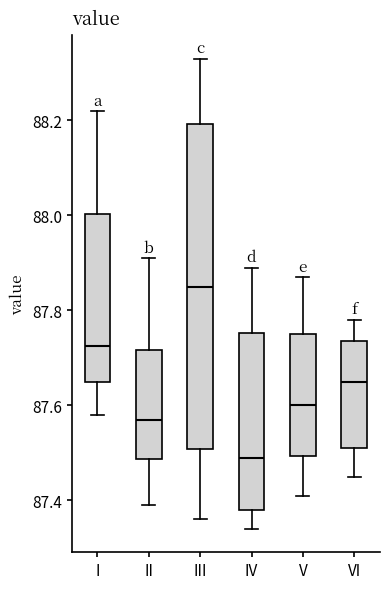

Reading left to right, transcribe this box plot: for each box, give where its median line is, the range the box spans, and where its two whiskers end, as read against the y-axis. The values are not printed on the chart, so give them approximately, as read against the axis.

I: median 87.72, box 87.66 to 88.00, whiskers 87.58 to 88.22
II: median 87.58, box 87.48 to 87.72, whiskers 87.40 to 87.92
III: median 87.86, box 87.50 to 88.20, whiskers 87.36 to 88.34
IV: median 87.50, box 87.38 to 87.76, whiskers 87.34 to 87.90
V: median 87.60, box 87.50 to 87.76, whiskers 87.42 to 87.88
VI: median 87.66, box 87.52 to 87.74, whiskers 87.46 to 87.78